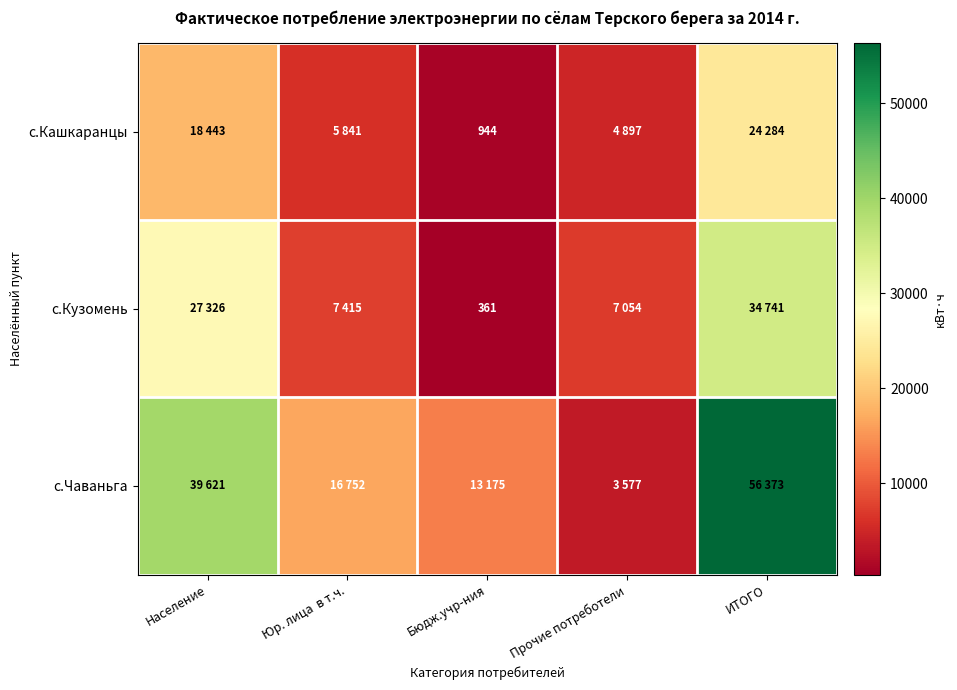

Is it true that с.Кузомень equals 157 at Бюдж.учр-ния?

False